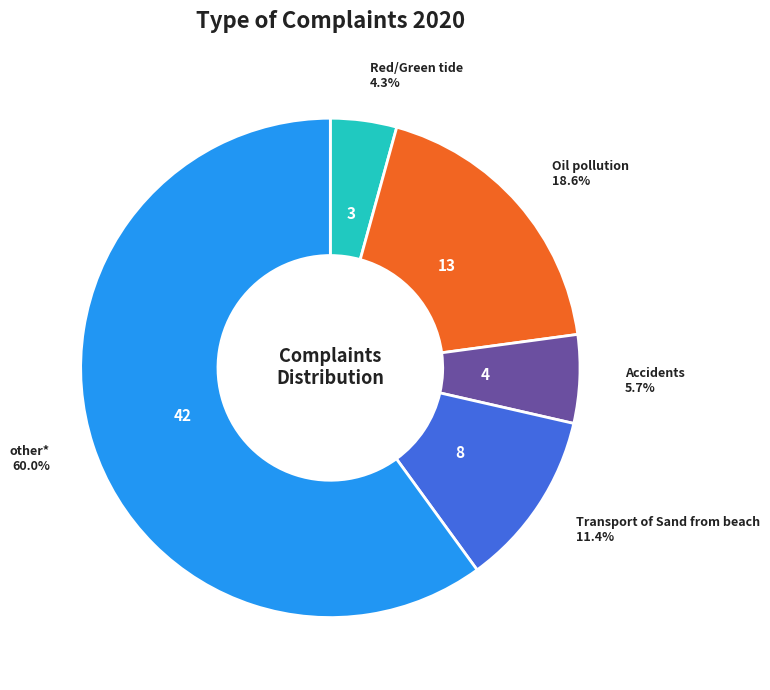

Does Accidents account for over 50% of the chart?

No